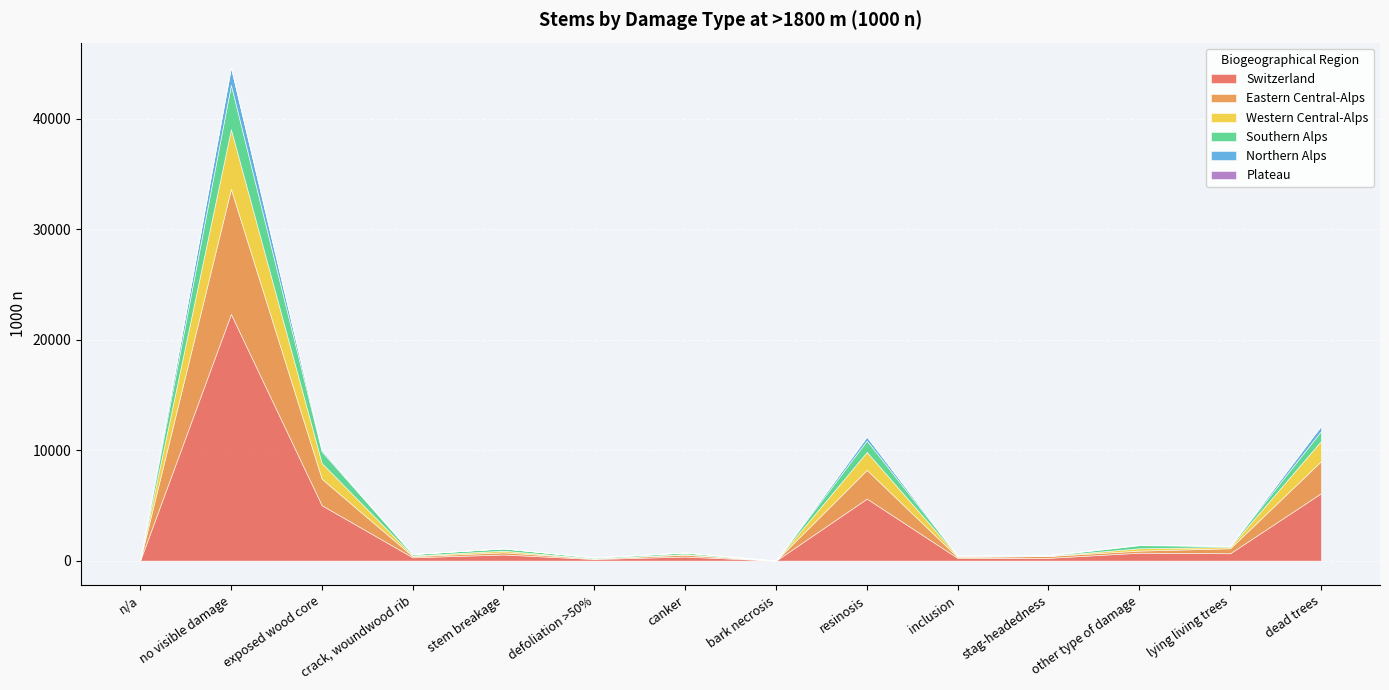

Which series has the largest range (max minus min)?

Switzerland